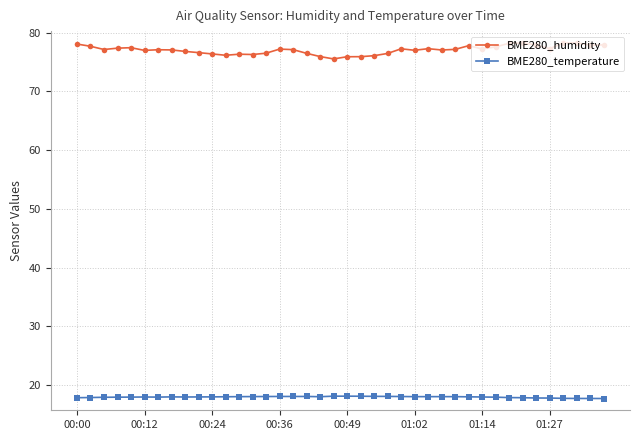

Which series has the largest total across all categories?

BME280_humidity